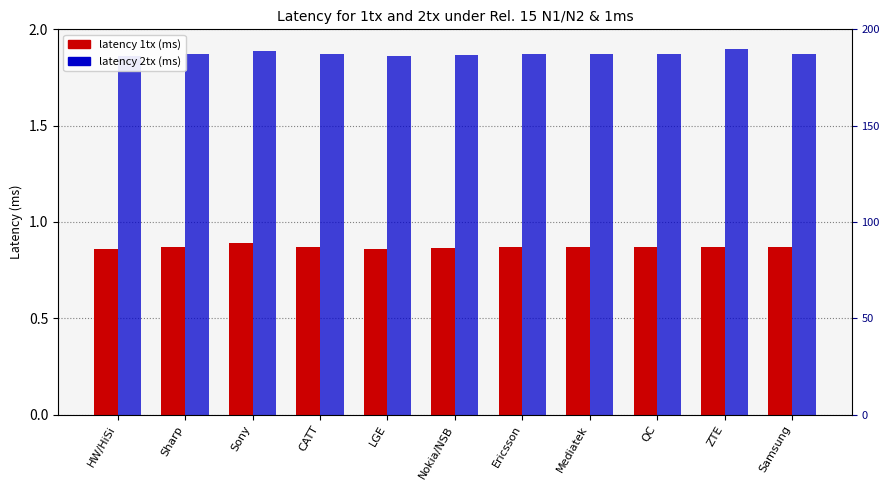

What is the spread (max minus min) of values at HW/HiSi?

1.0